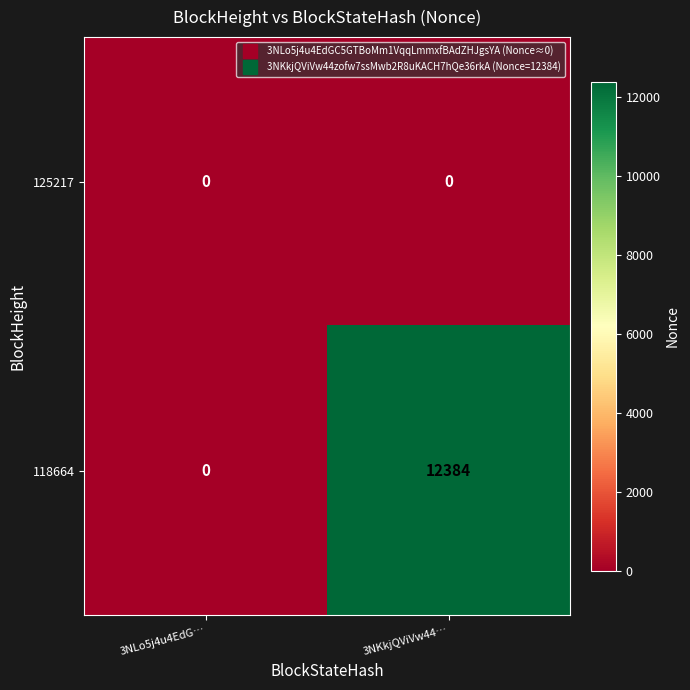

Which series changed the most between 3NLo5j4u4EdG… and 3NKkjQViVw44…?

118664